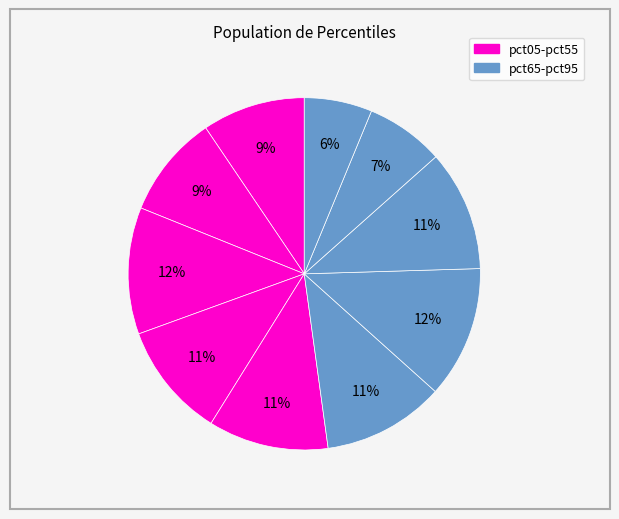

To the nearest percent, what is the difference between the largest and smallest slice percentages?

6%